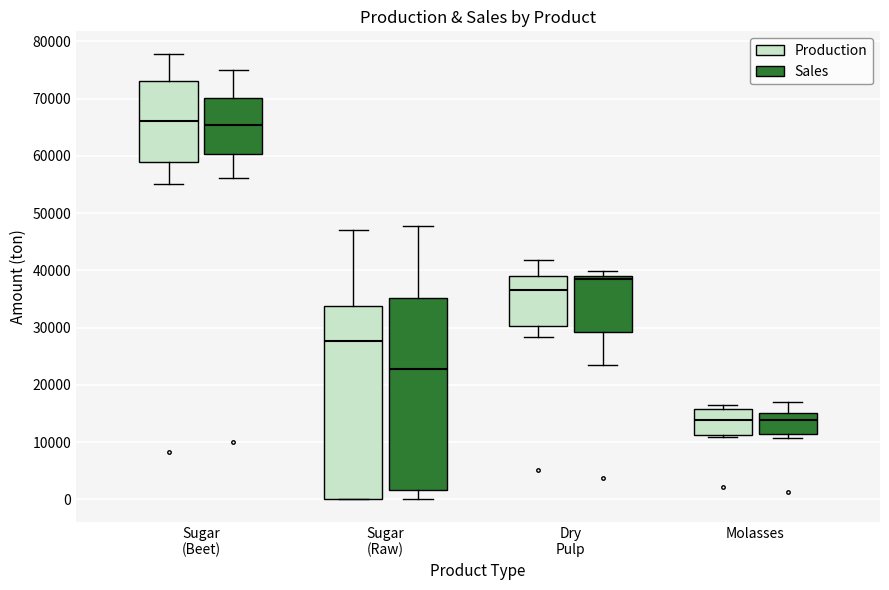

Reading left to right, read every box against the y-axis: the position of its median line, the range the box covers, and the ends of its whiskers. The values are not printed on the chart, so give them approximately, as read against the axis.

Sugar (Beet) (Production): median 66000, box 59000 to 73000, whiskers 55000 to 78000
Sugar (Beet) (Sales): median 65000, box 60000 to 70000, whiskers 56000 to 75000
Sugar (Raw) (Production): median 28000, box 0 to 34000, whiskers 0 to 47000
Sugar (Raw) (Sales): median 23000, box 2000 to 35000, whiskers 0 to 48000
Dry Pulp (Production): median 37000, box 30000 to 39000, whiskers 28000 to 42000
Dry Pulp (Sales): median 39000 (just below the box's upper edge), box 29000 to 39000, whiskers 24000 to 40000
Molasses (Production): median 14000, box 11000 to 16000, whiskers 11000 (just below the box's lower edge) to 17000
Molasses (Sales): median 14000, box 11000 to 15000, whiskers 11000 (just below the box's lower edge) to 17000